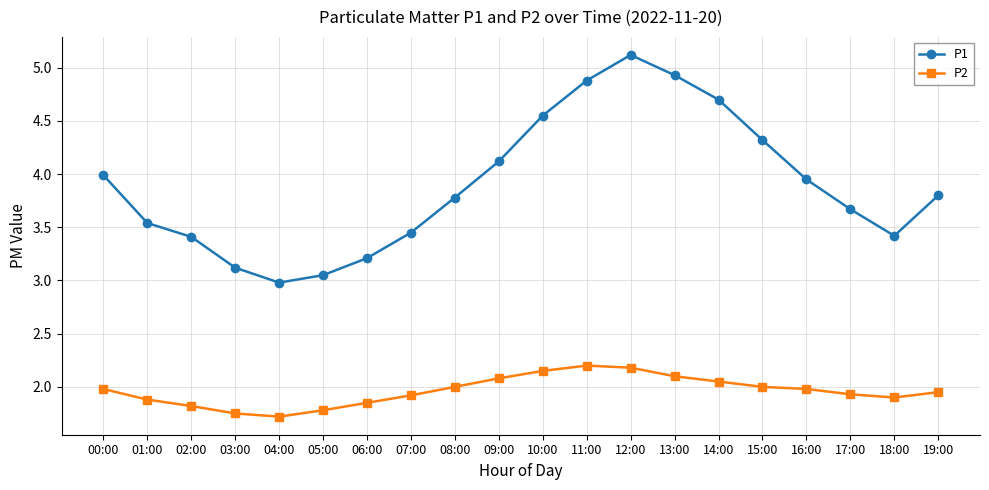

Is it true that P1 equals 4.3 at 15:00?

True